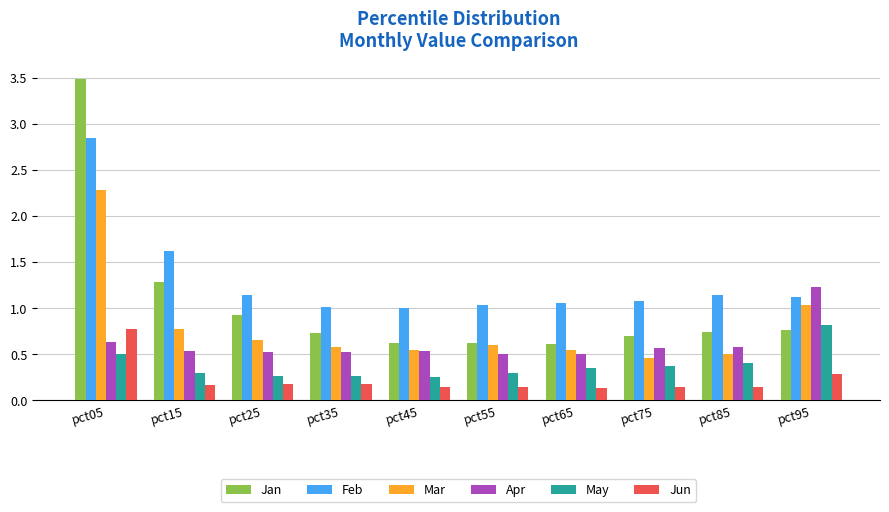

Count the number of categories in the chart.

10